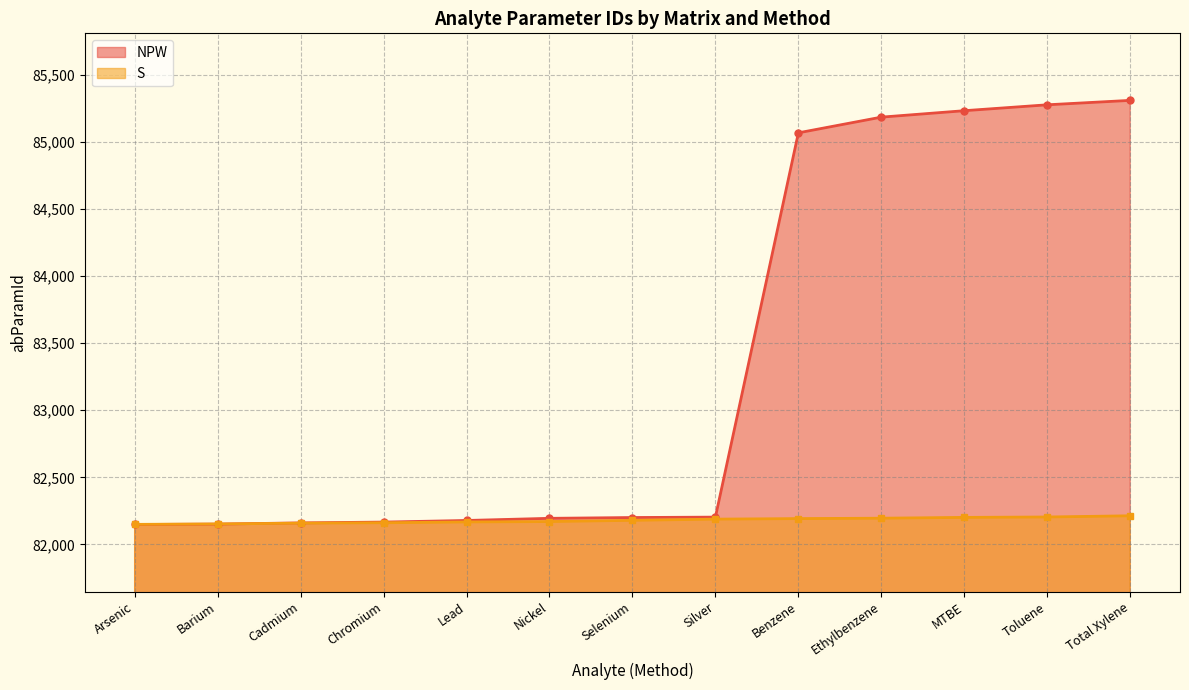

List the series in order of their overall mean, lowest first.

S, NPW